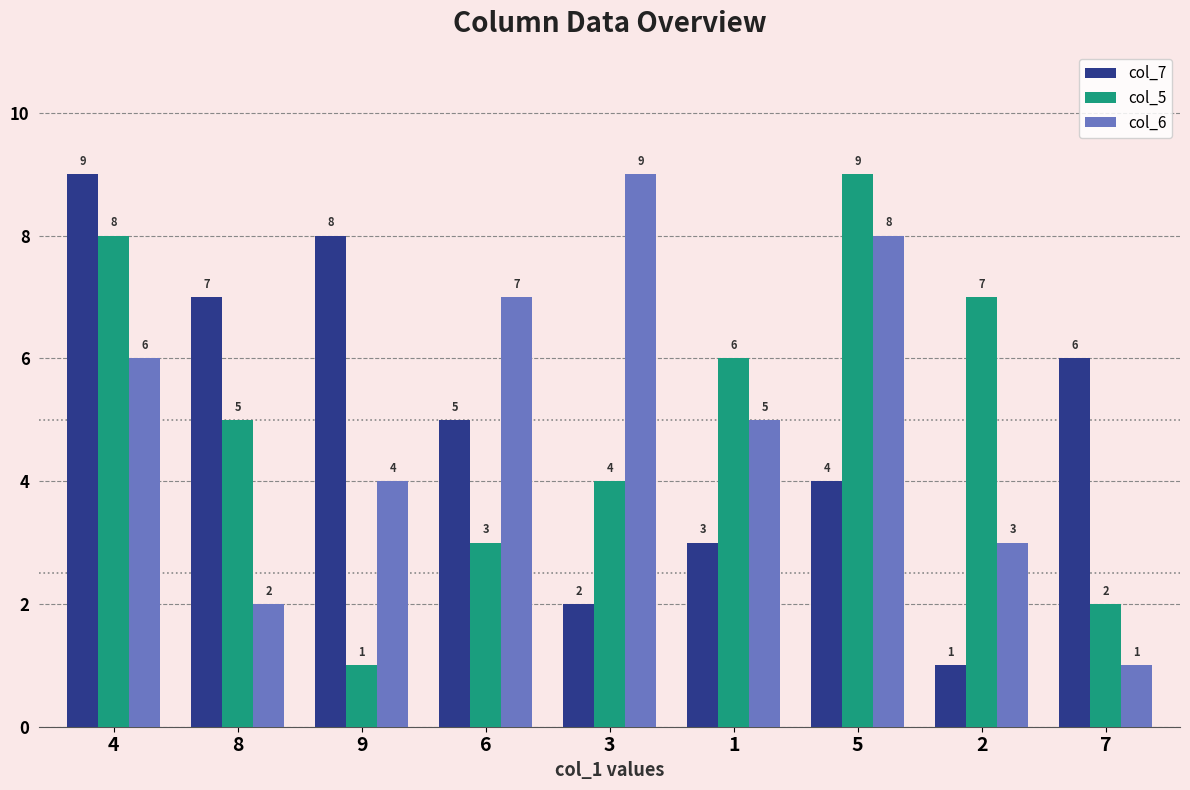

What is the sum of the col_5 values at 9 and 5?

10